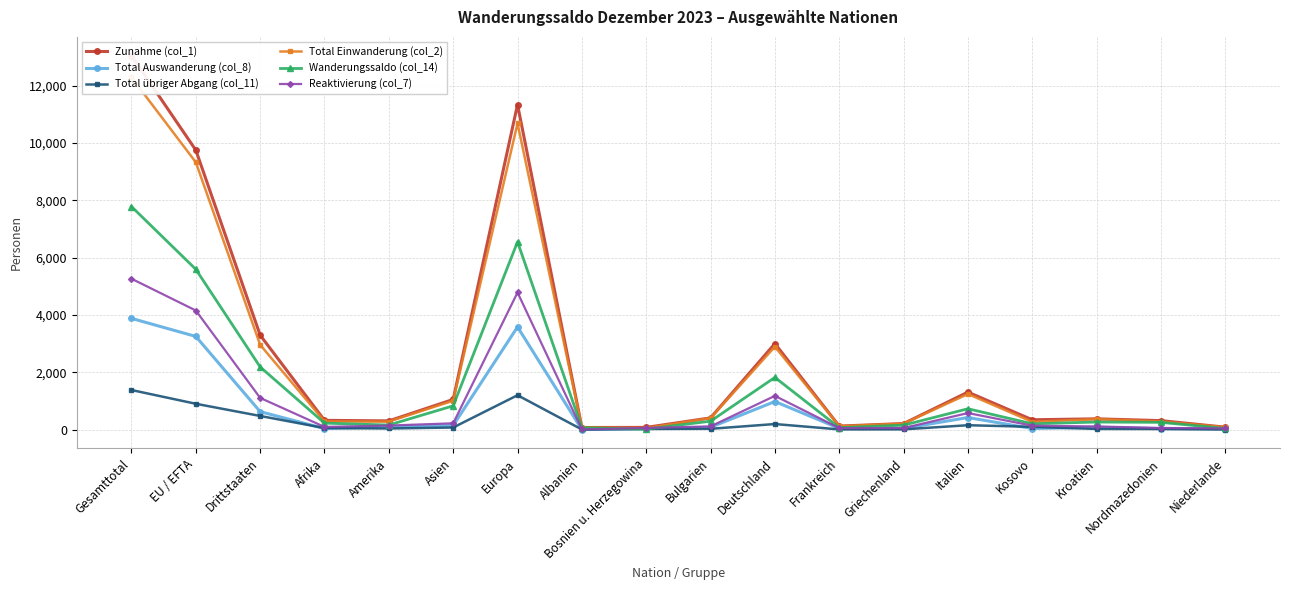

Where is the first local minimum for Zunahme (col_1)?

Amerika